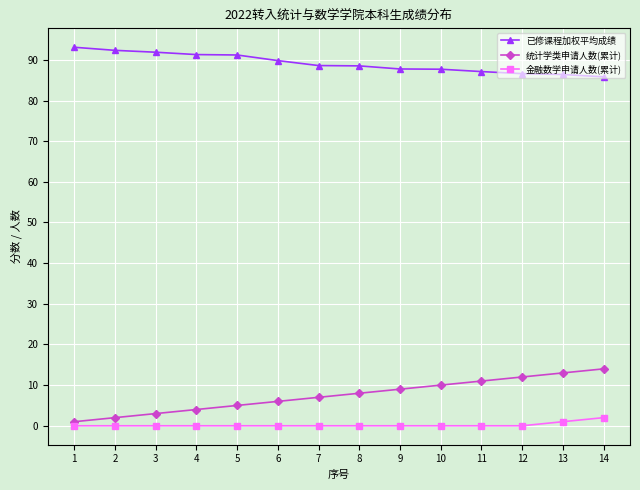

Is it true that 统计学类申请人数(累计) equals 7.0 at 7?

True